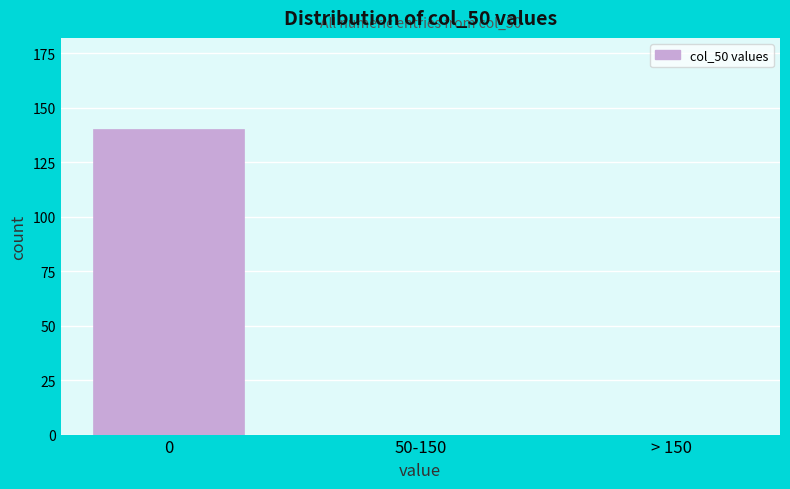

Reading left to right, what are all the values shown in this chart?

0=140	50-150=0	> 150=0